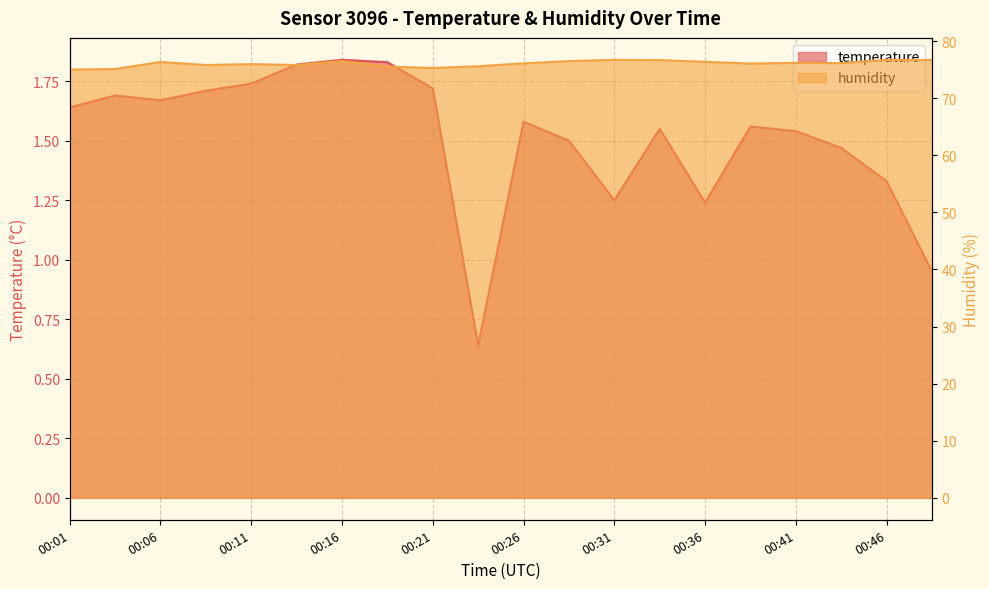

Which category has the lowest value in the humidity series?

00:01